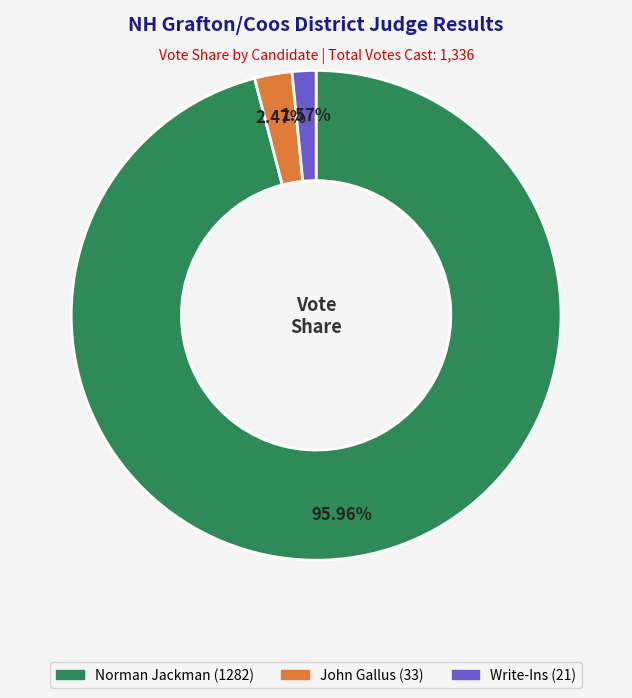

Rank the categories by value from highest to lowest.

Norman Jackman, John Gallus, Write-Ins